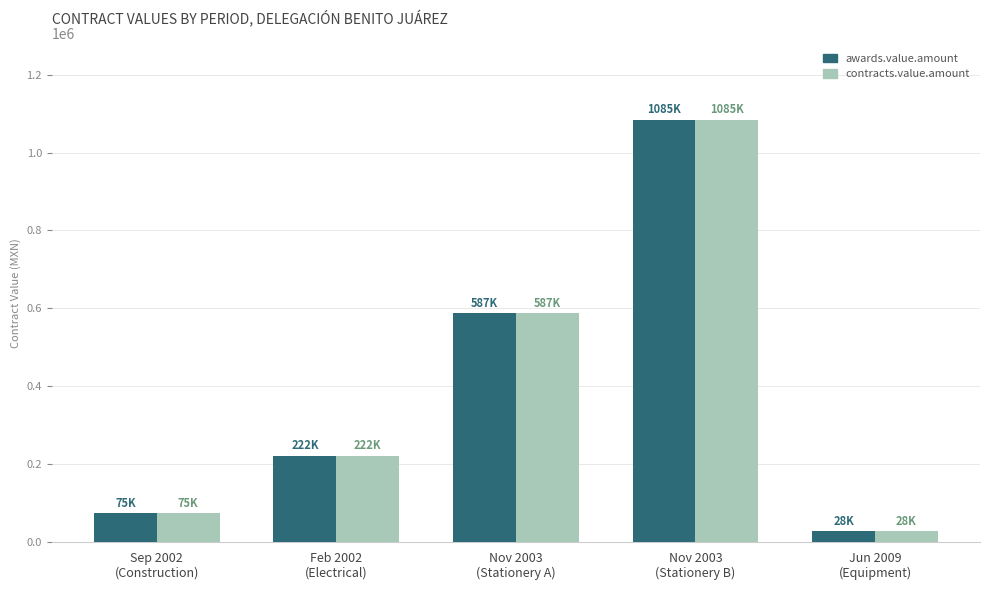

What position from the left is Nov 2003
(Stationery B)?

4